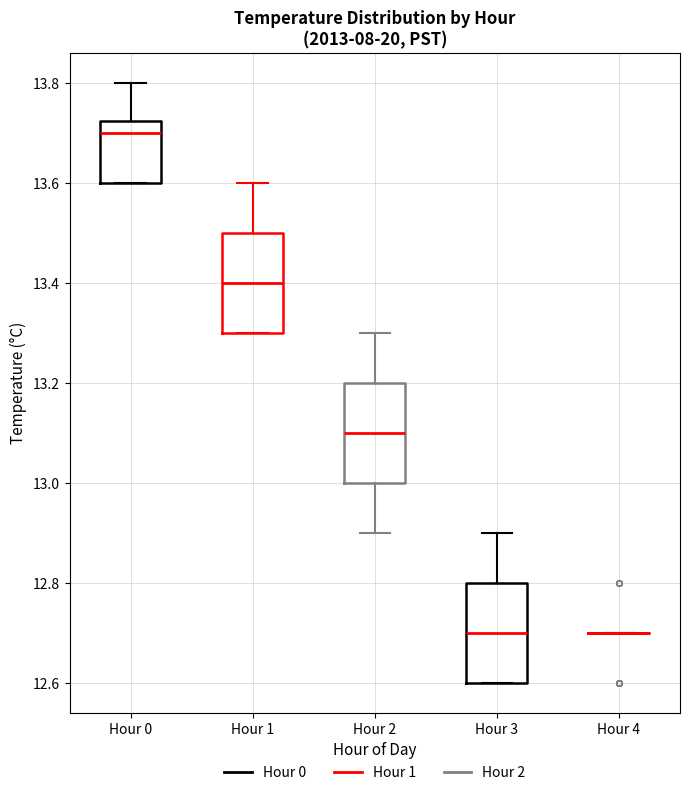

Reading left to right, read every box against the y-axis: the position of its median line, the range the box covers, and the ends of its whiskers. The values are not printed on the chart, so give them approximately, as read against the axis.

Hour 0: median 13.70, box 13.60 to 13.72, whiskers 13.60 to 13.80
Hour 1: median 13.40, box 13.30 to 13.50, whiskers 13.30 to 13.60
Hour 2: median 13.10, box 13.00 to 13.20, whiskers 12.90 to 13.30
Hour 3: median 12.70, box 12.60 to 12.80, whiskers 12.60 to 12.90
Hour 4: box collapsed to a line at 12.70, whiskers 12.70 to 12.70